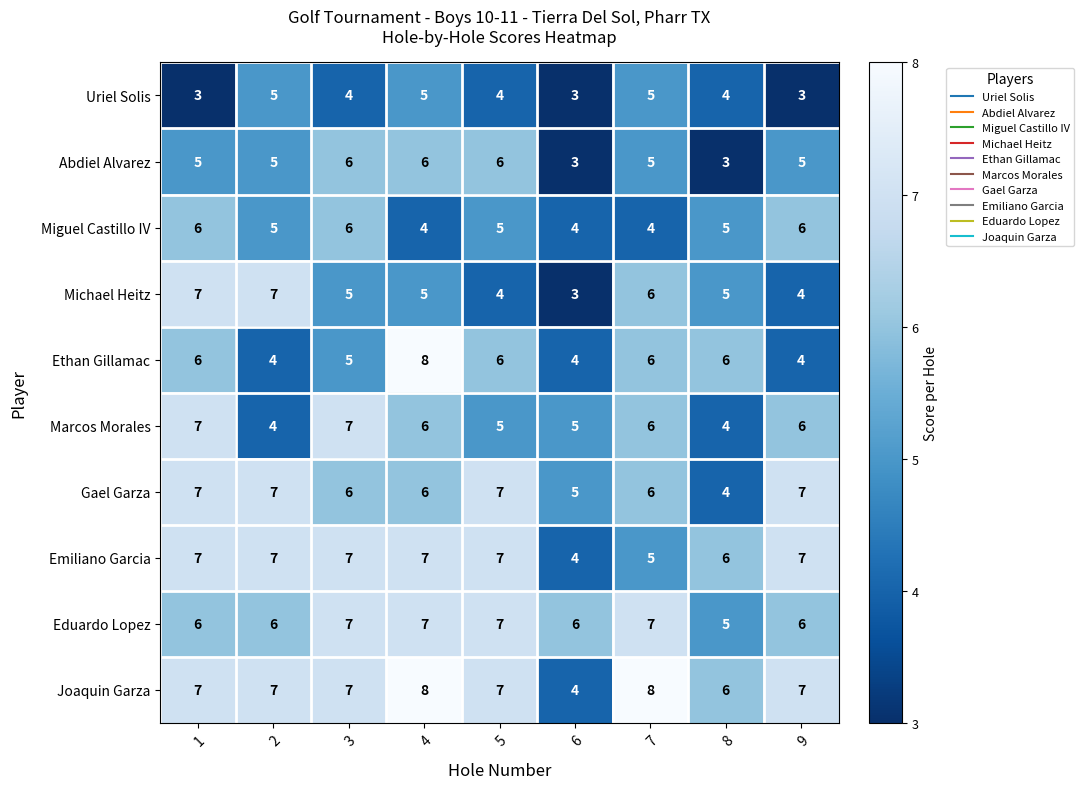

What is the spread (max minus min) of values at 3?

3